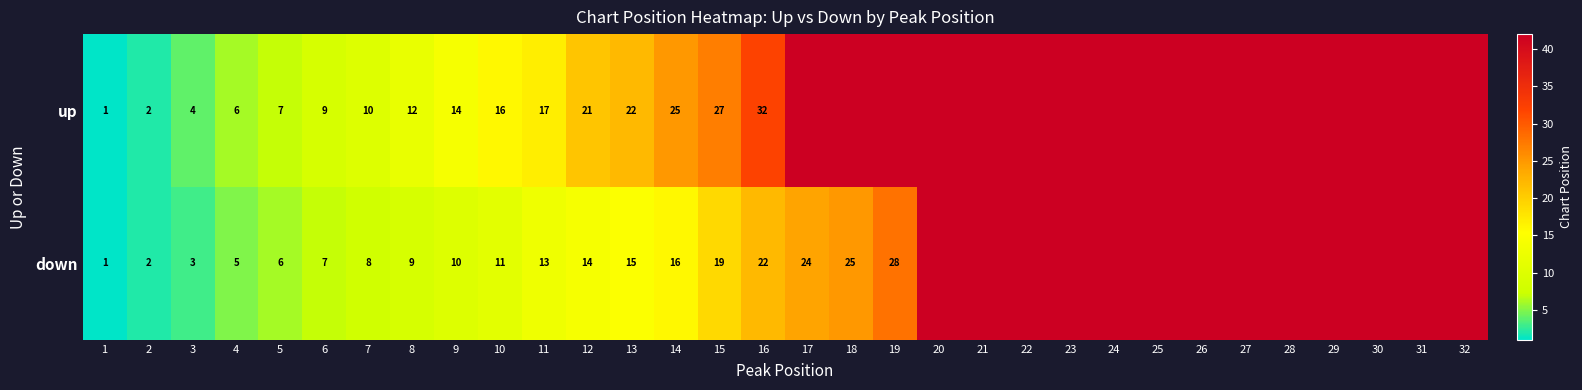

The value of down at 10 is 5. True or false?

False